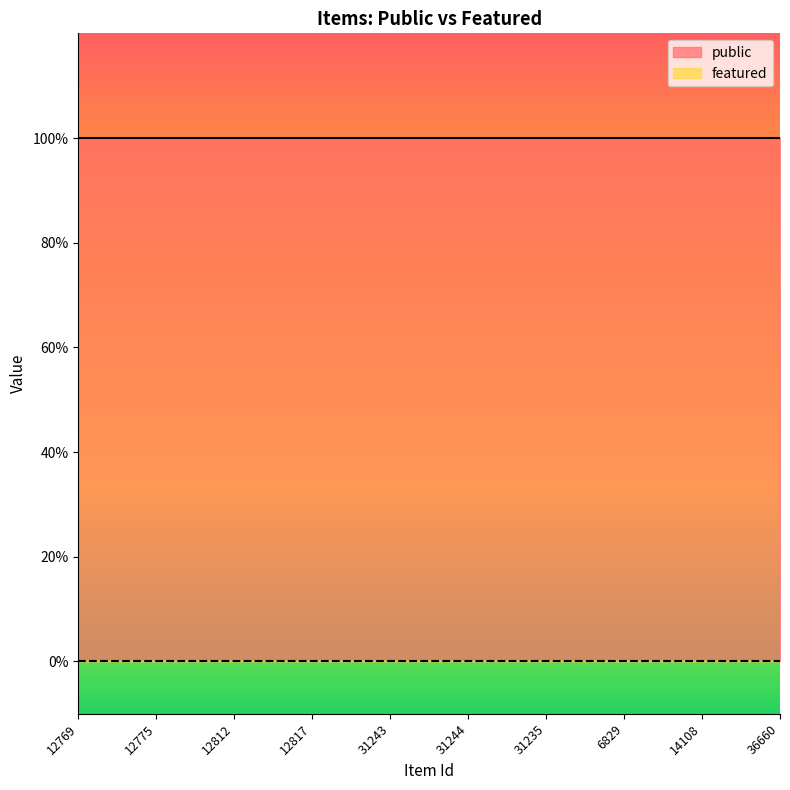

At which category is the sum across all series the highest?

12769